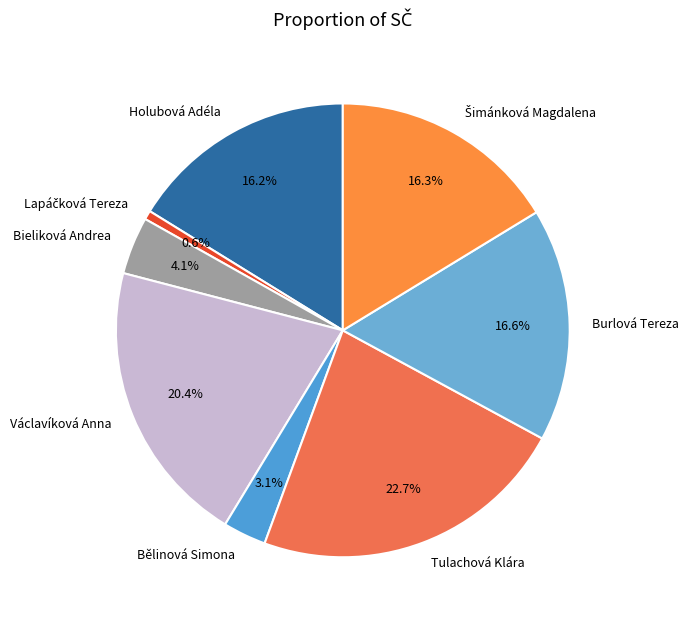

Approximately how many times larger is the value at Burlová Tereza compared to Holubová Adéla?

1.0